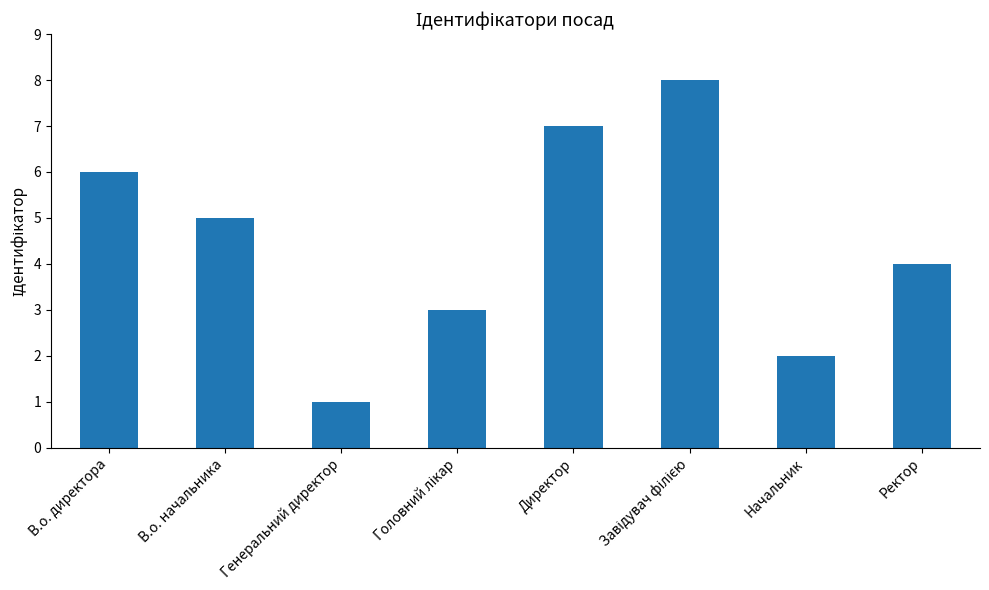

Are the bars grouped side by side (vs. stacked)?

No